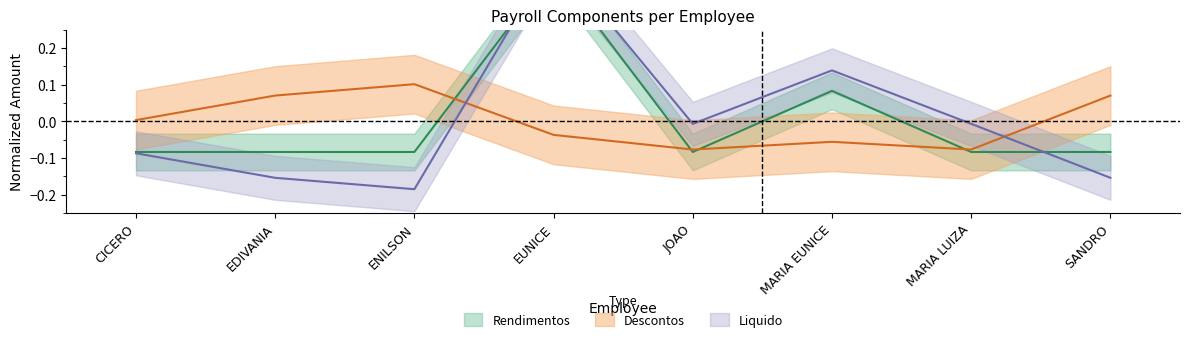

How many times do Liquido and Rendimentos cross each other?

2